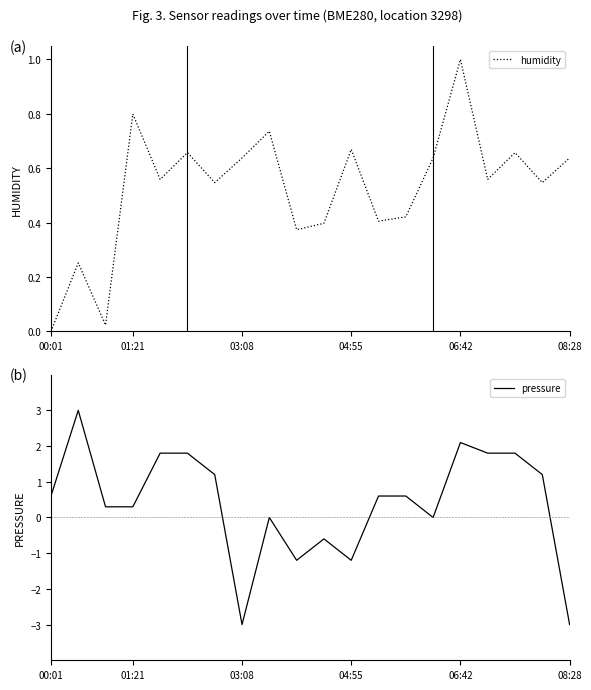

What is the value of the pressure point at the 14th from the left?

0.6